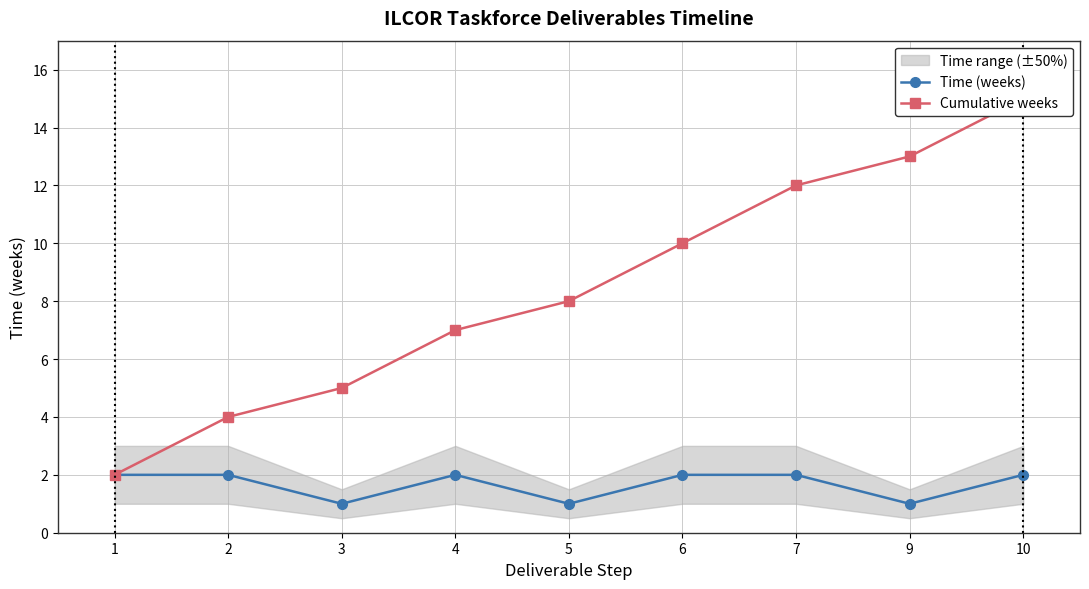

What is the approximate value of Time (weeks) at 7?

2